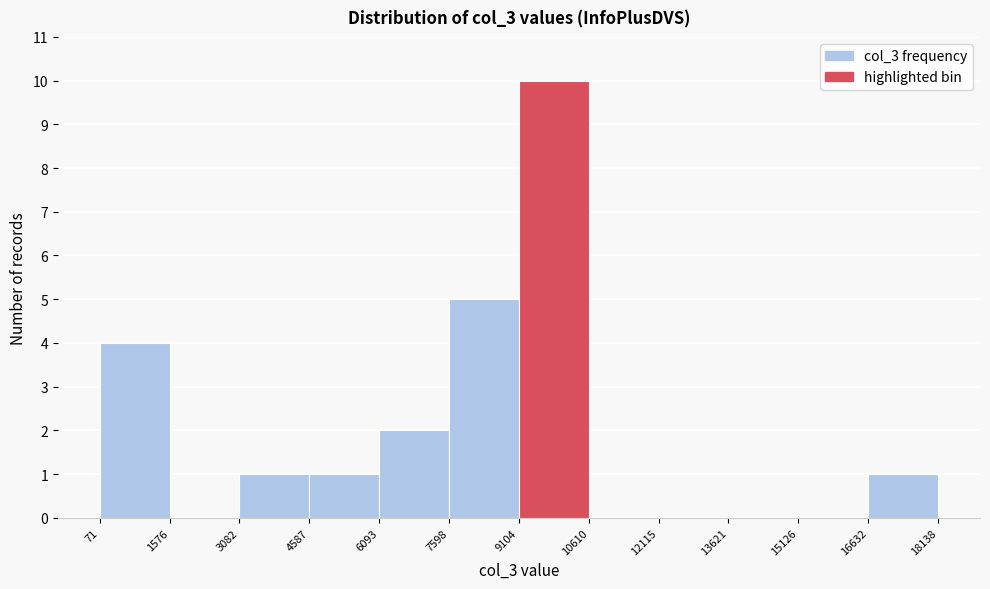

Reading left to right, transcribe this chart: for each bar, give the range it covers on the x-axis and its height. The values are not printed on the chart, so give them approximately, as read against the axis.

71 to 1576: 4
1576 to 3082: 0
3082 to 4587: 1
4587 to 6093: 1
6093 to 7598: 2
7598 to 9104: 5
9104 to 10610: 10
10610 to 12115: 0
12115 to 13621: 0
13621 to 15126: 0
15126 to 16632: 0
16632 to 18138: 1